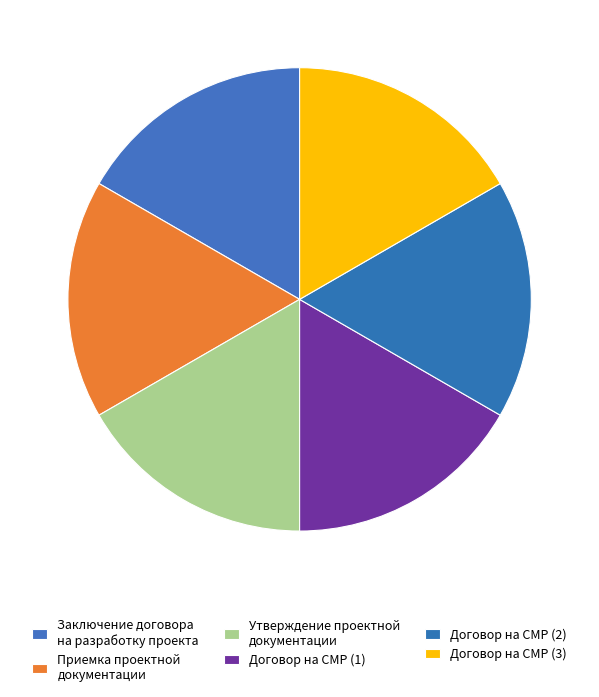

How many slices are in this pie chart?

6